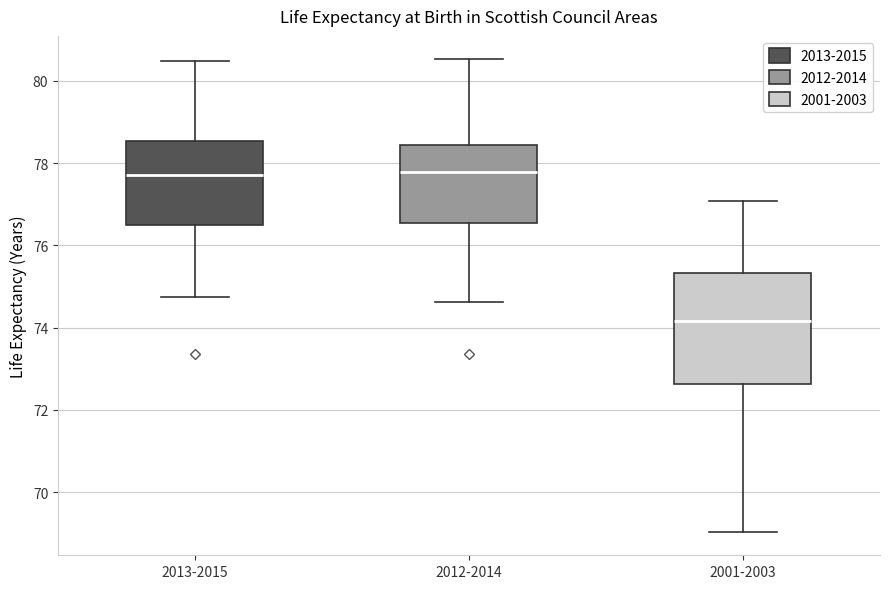

Reading left to right, read every box against the y-axis: the position of its median line, the range the box covers, and the ends of its whiskers. The values are not printed on the chart, so give them approximately, as read against the axis.

2013-2015: median 77.8, box 76.6 to 78.6, whiskers 74.8 to 80.4
2012-2014: median 77.8, box 76.6 to 78.4, whiskers 74.6 to 80.6
2001-2003: median 74.2, box 72.6 to 75.4, whiskers 69.0 to 77.0